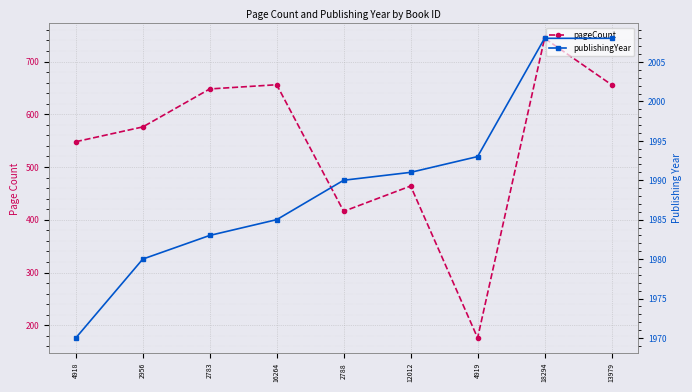

At which category is the sum across all series the highest?

18294